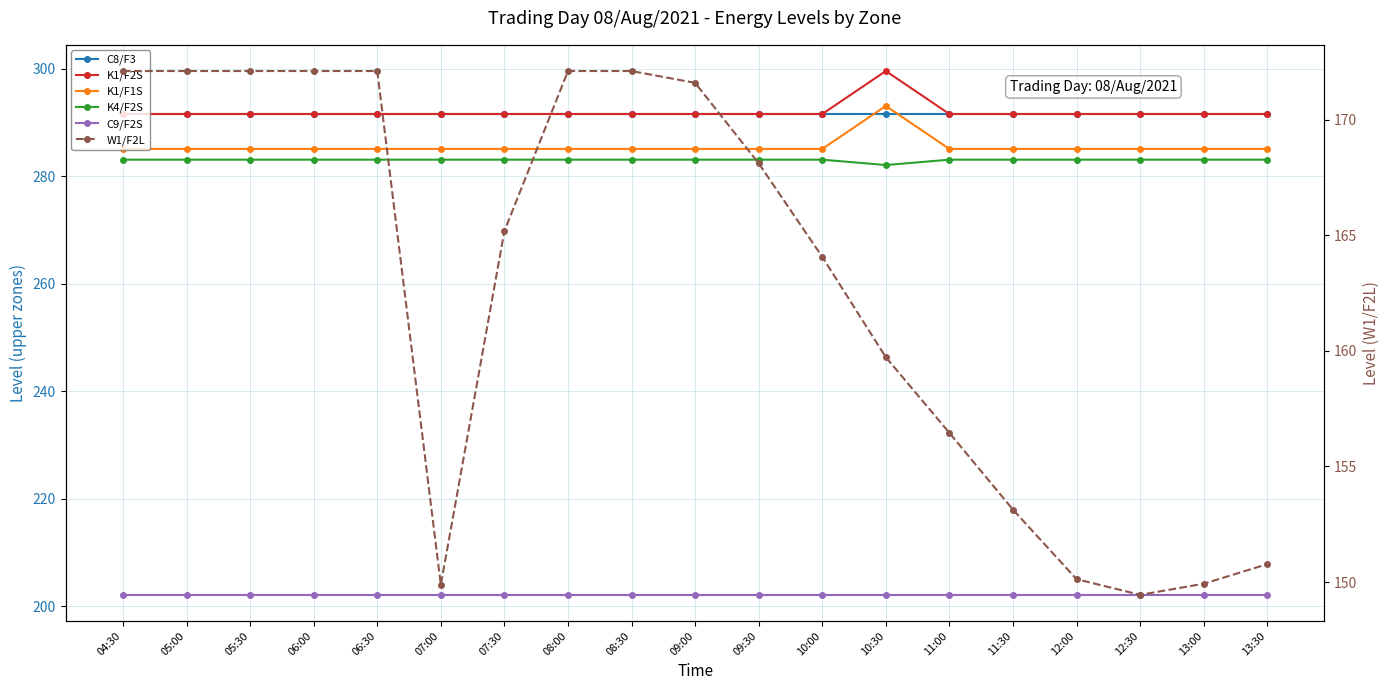

At how many categories does at least one series exceed 204?

19